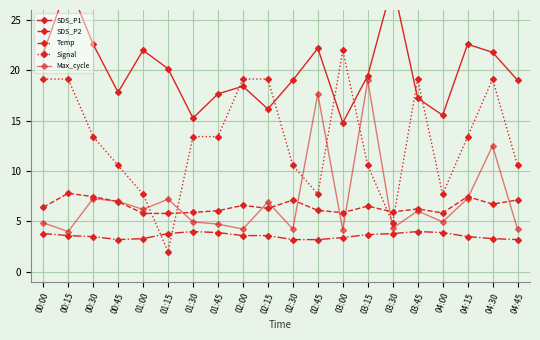

Which series has the largest total across all categories?

SDS_P1